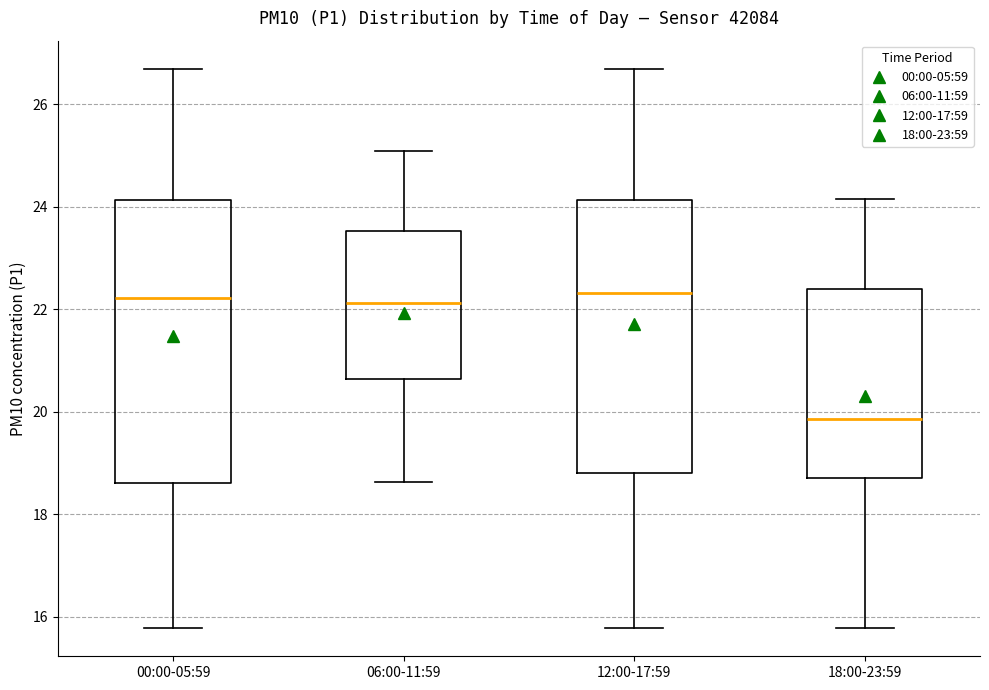

Where does the lower whisker of the box for 12:00-17:59 end on the y-axis? The values are not printed on the chart, so give them approximately, as read against the axis.

15.8